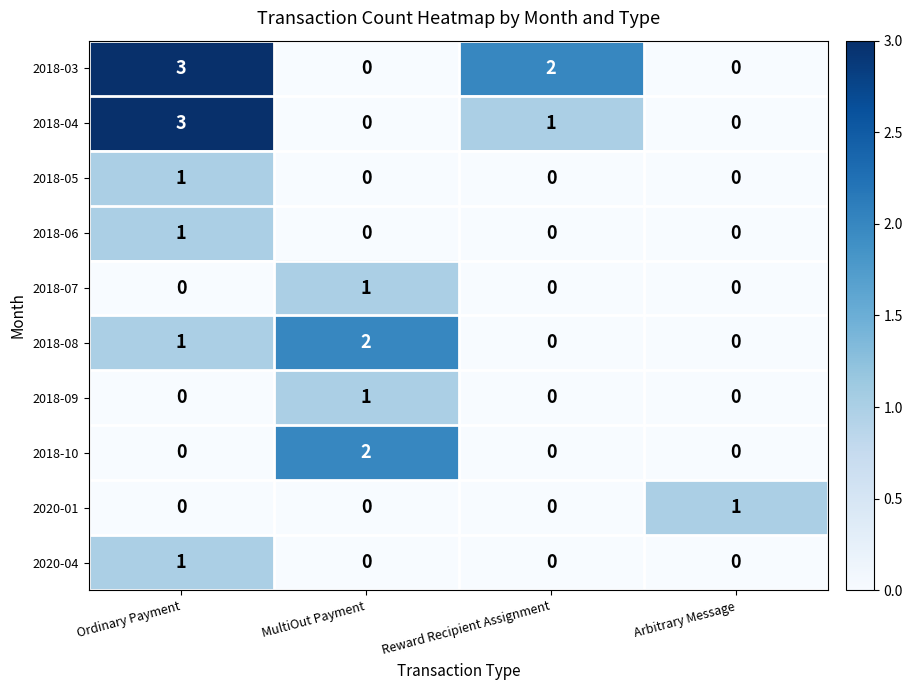

The value of 2020-01 at Arbitrary Message is 1. True or false?

True